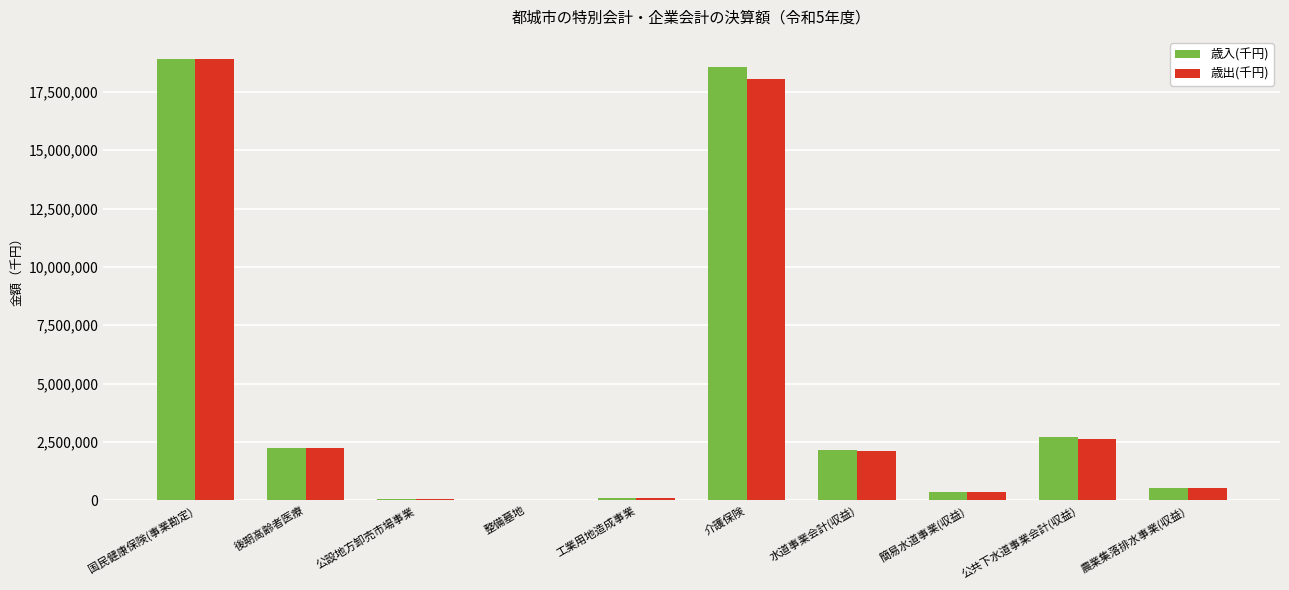

How many groups of bars are there?

10